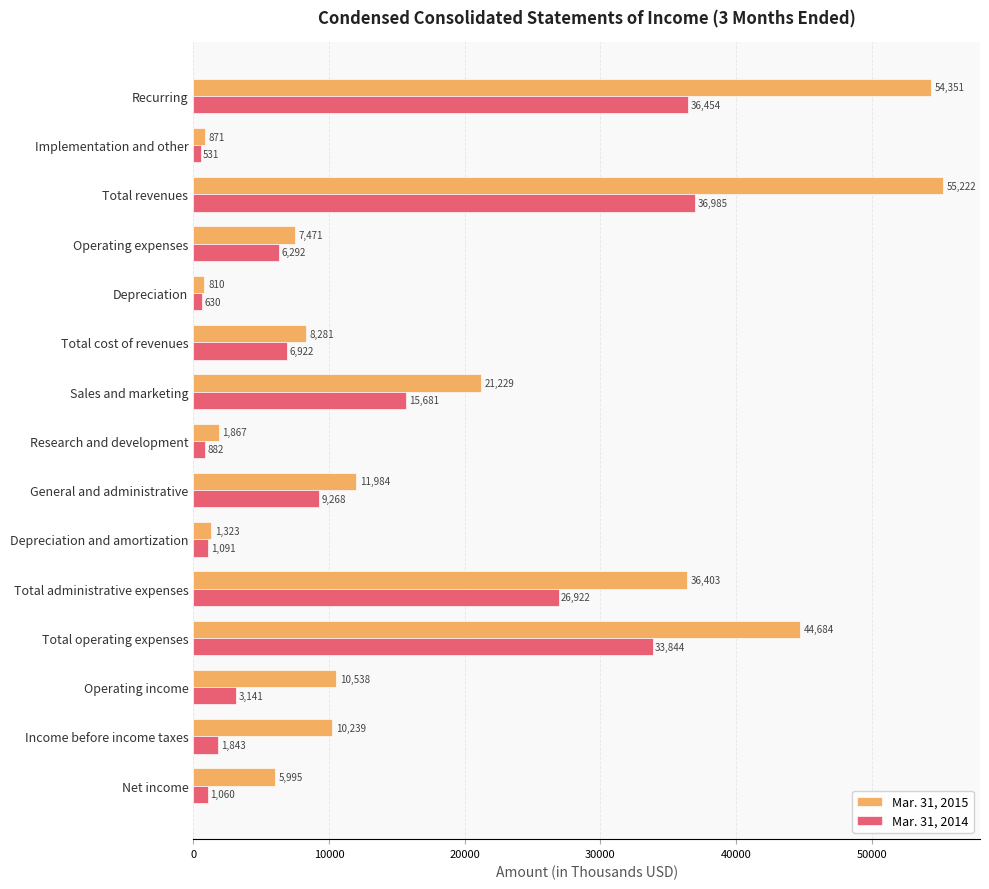

What is the total value across all series at Implementation and other?

1402